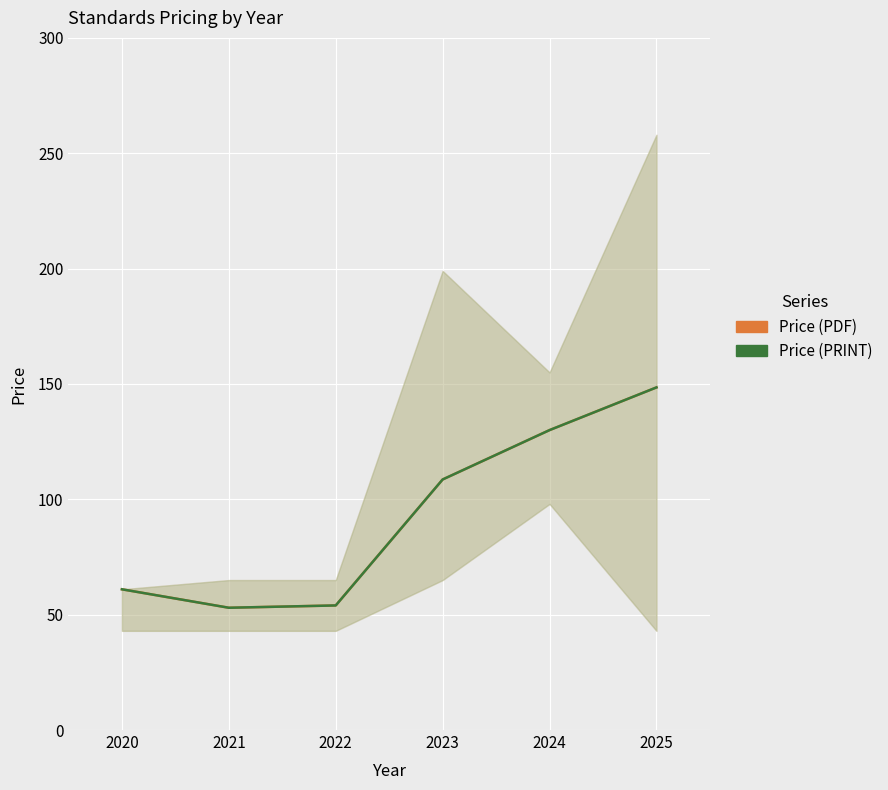

True or false: Price (PRINT) and Price (PDF) intersect in this chart.

False